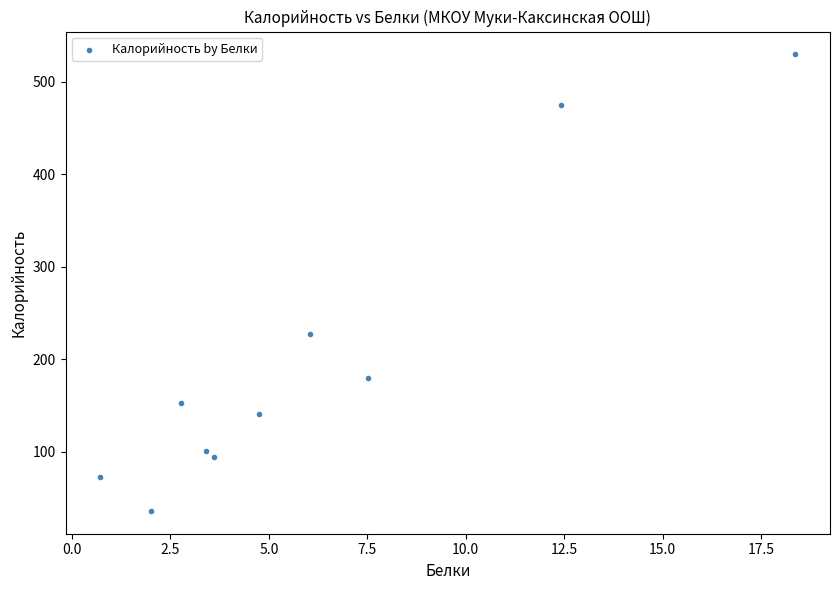

What Y value in the scatter plot is closest to 282?

227.2